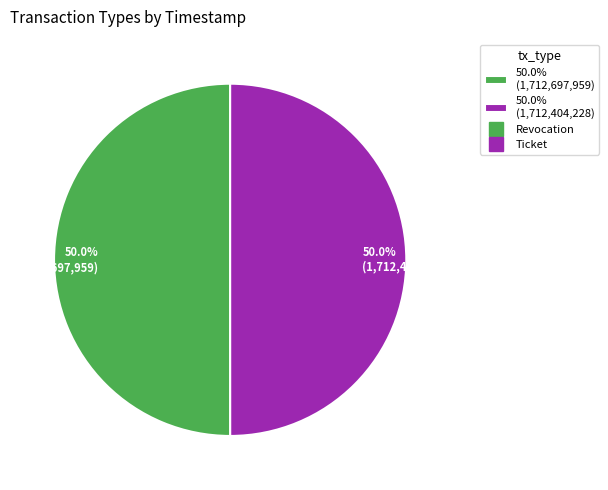

What percentage do 50.0% (1,712,697,959) and 50.0% (1,712,404,228) together represent?

100.0%